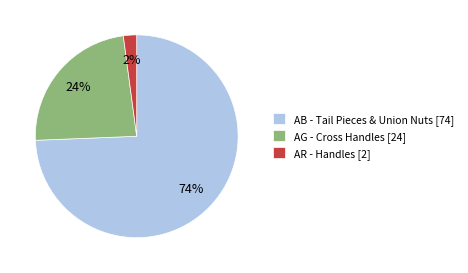

Rank the categories by value from highest to lowest.

AB - Tail Pieces & Union Nuts [74], AG - Cross Handles [24], AR - Handles [2]